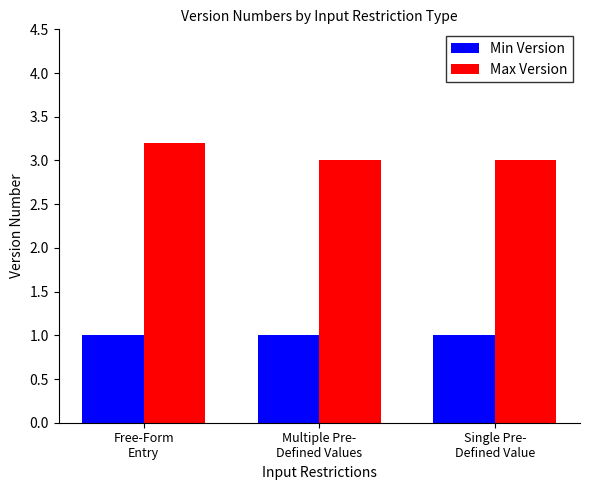

What is the approximate value of Min Version at Single Pre-
Defined Value?

1.0